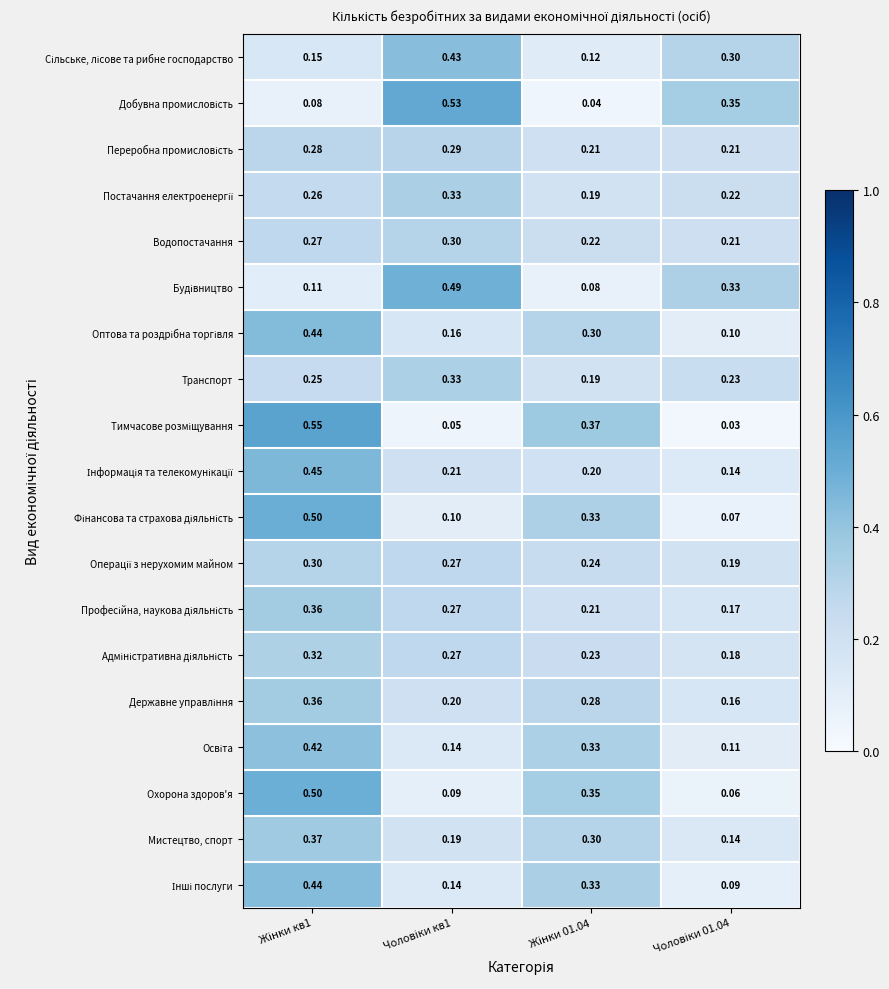

Between Чоловіки кв1 and Чоловіки 01.04, which is larger?

Чоловіки кв1